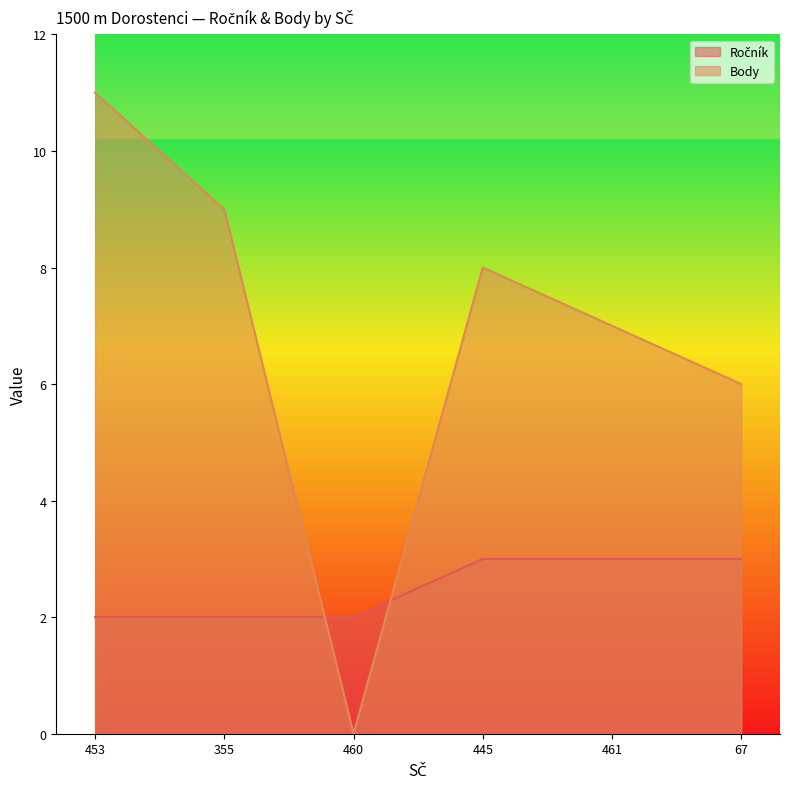

At which category is the sum across all series the highest?

453